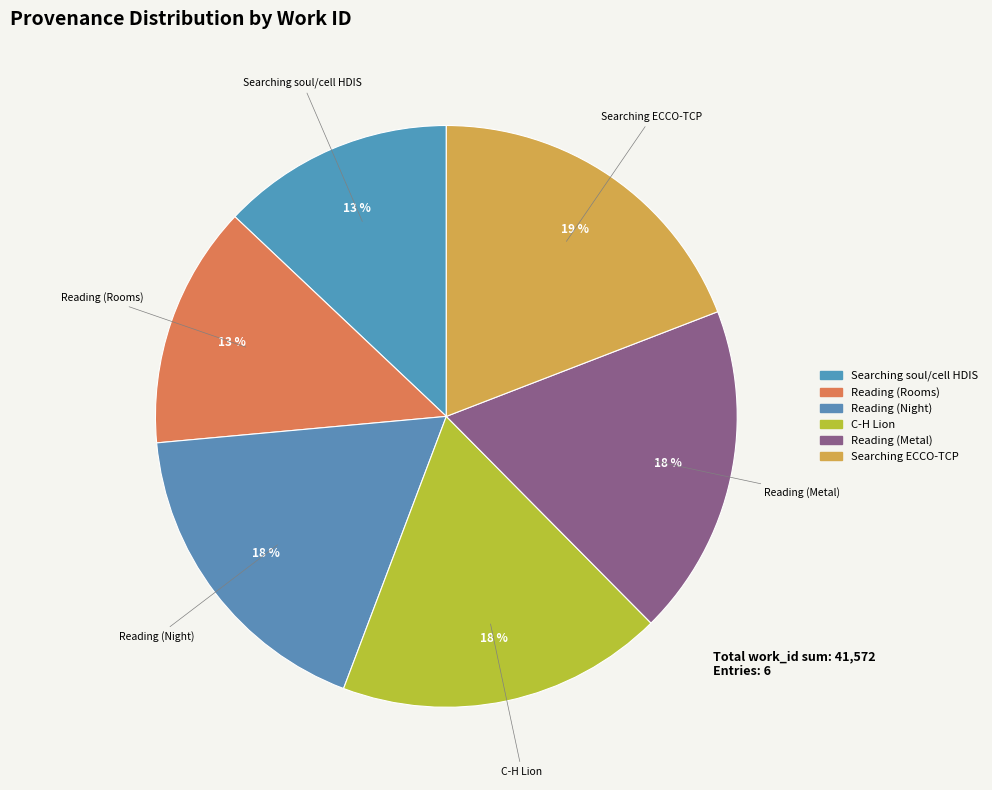

Count the number of slices in the pie.

6